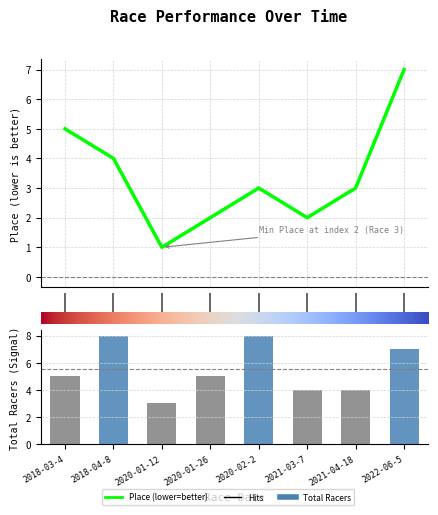

What position from the left is 1?

3